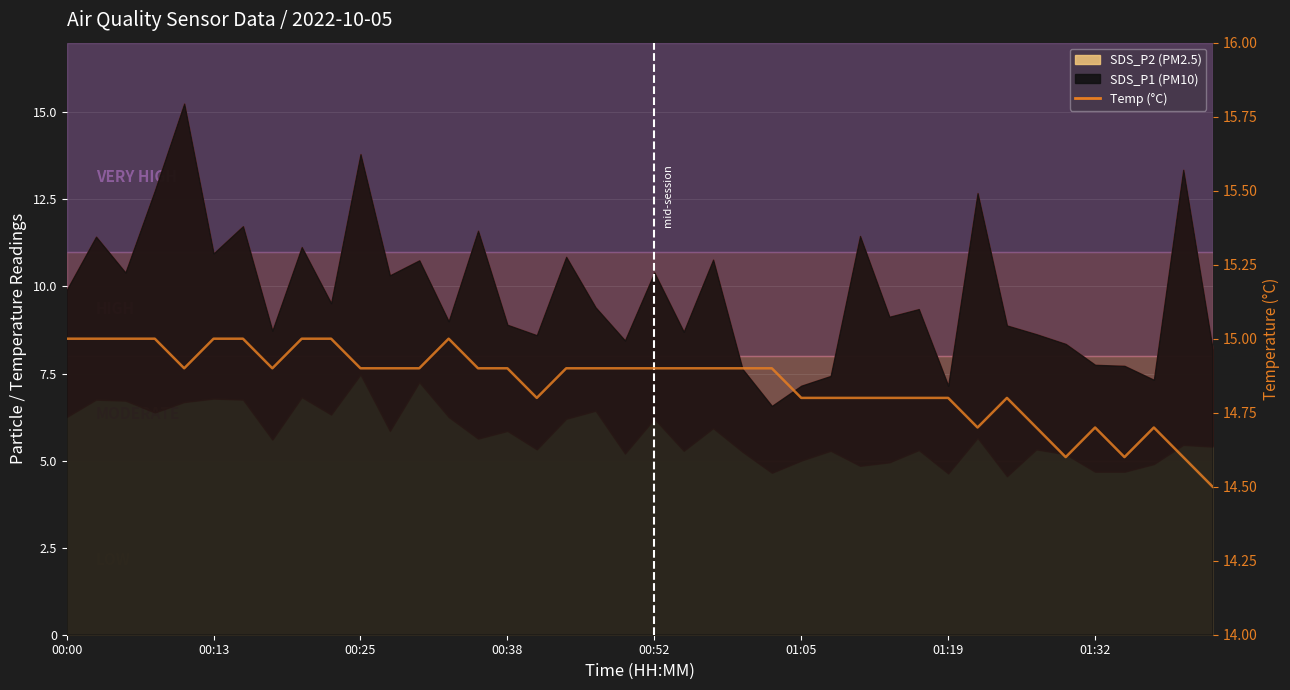

What is the value of the 37th point from the left?

14.6